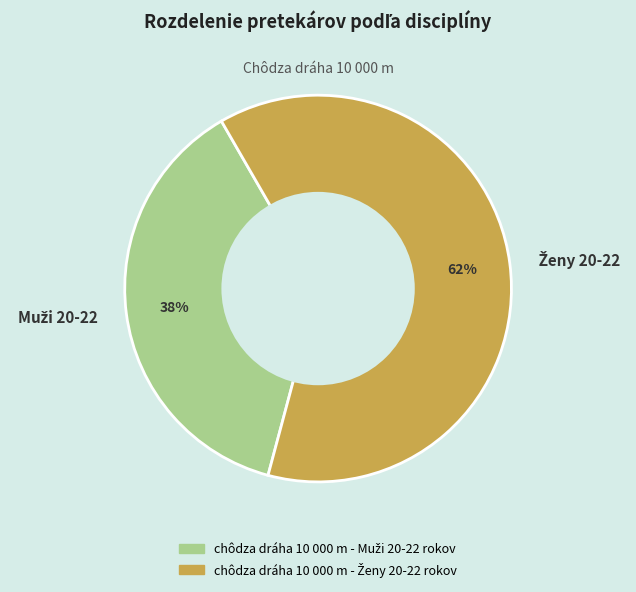

Does any single category account for the majority?

Yes